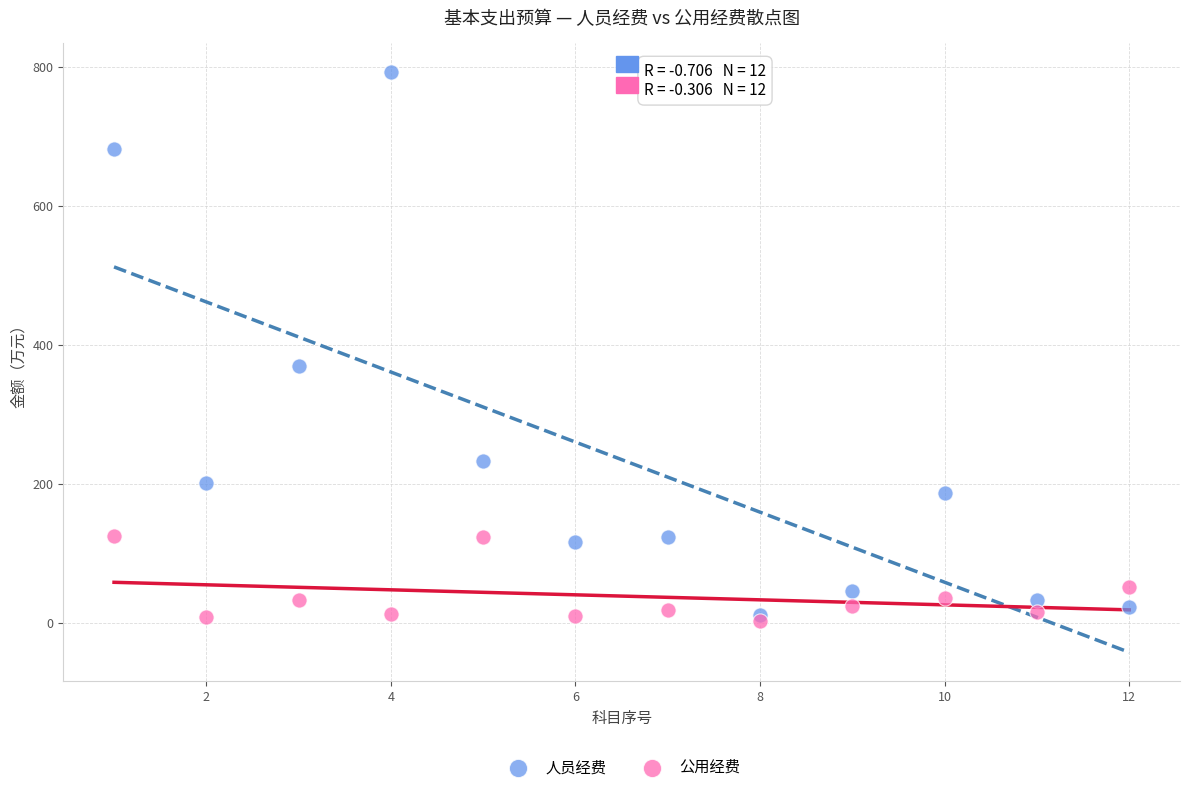

Which series contains the lowest Y value?

公用经费